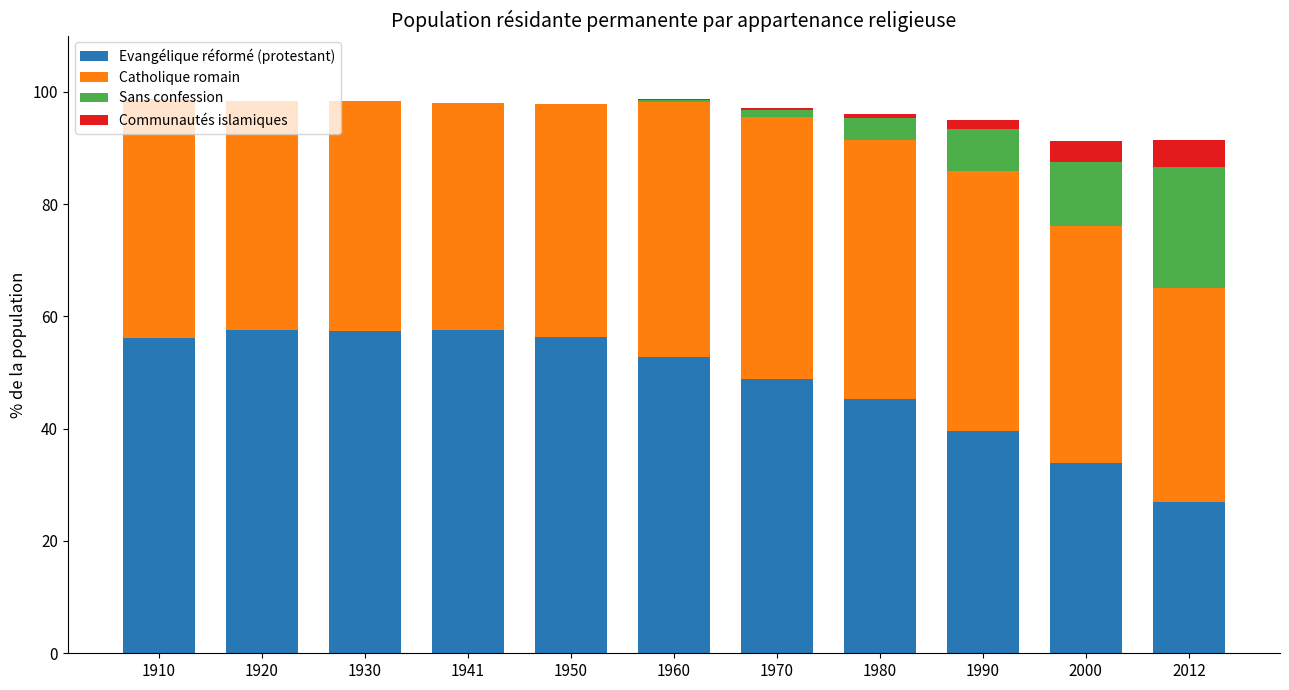

True or false: Evangélique réformé (protestant) has a value of 48.8 at 1970.

True